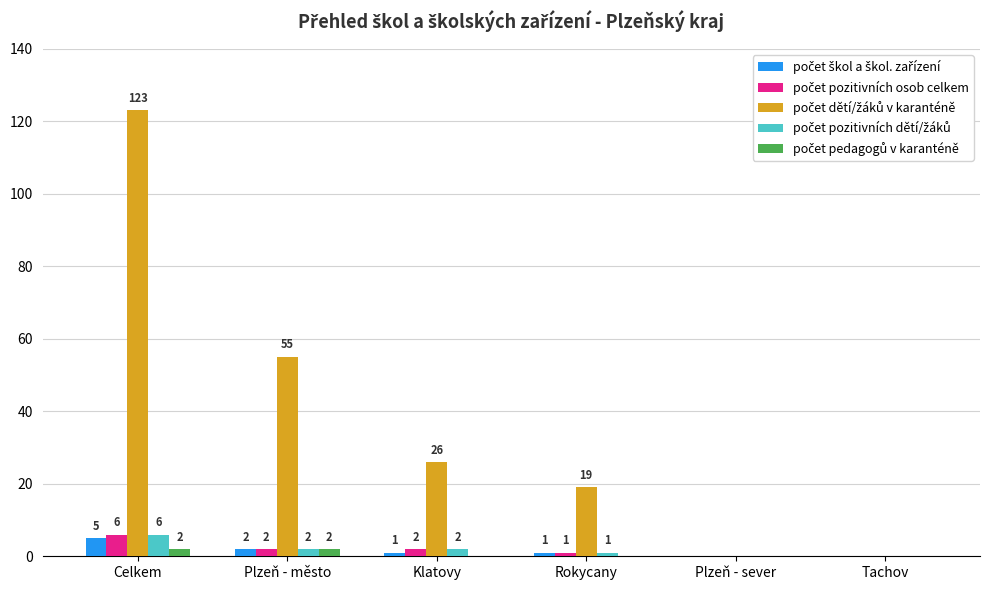

What is the maximum value shown in the chart?

123